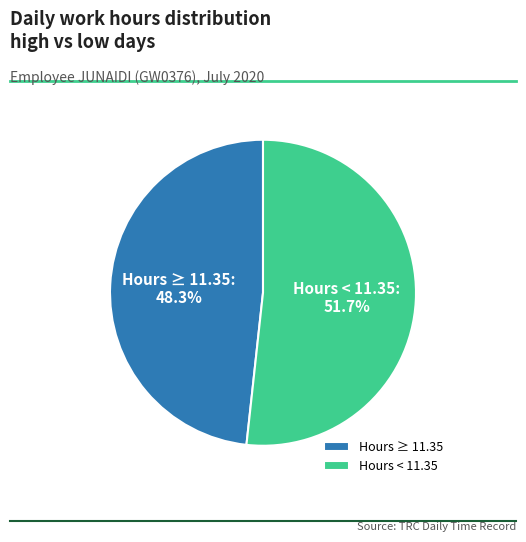

What portion of the pie excludes Hours ≥ 11.35?

51.7%